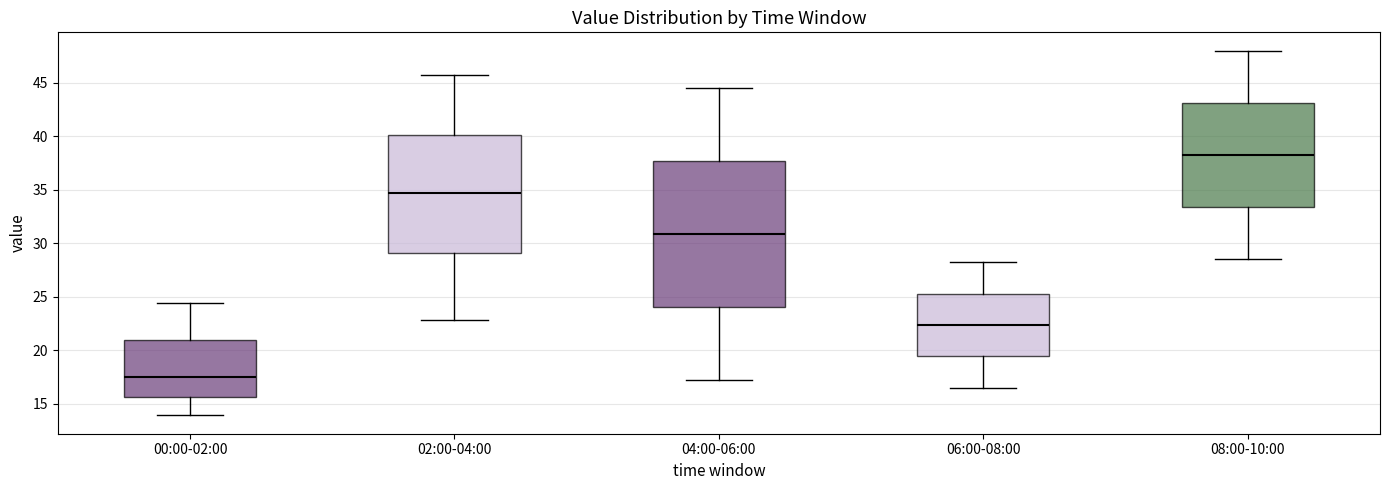

Reading left to right, transcribe this box plot: for each box, give where its median line is, the range the box spans, and where its two whiskers end, as read against the y-axis. The values are not printed on the chart, so give them approximately, as read against the axis.

00:00-02:00: median 17.5, box 15.5 to 21.0, whiskers 14.0 to 24.5
02:00-04:00: median 34.5, box 29.0 to 40.0, whiskers 23.0 to 45.5
04:00-06:00: median 31.0, box 24.0 to 37.5, whiskers 17.0 to 44.5
06:00-08:00: median 22.5, box 19.5 to 25.5, whiskers 16.5 to 28.0
08:00-10:00: median 38.5, box 33.5 to 43.0, whiskers 28.5 to 48.0